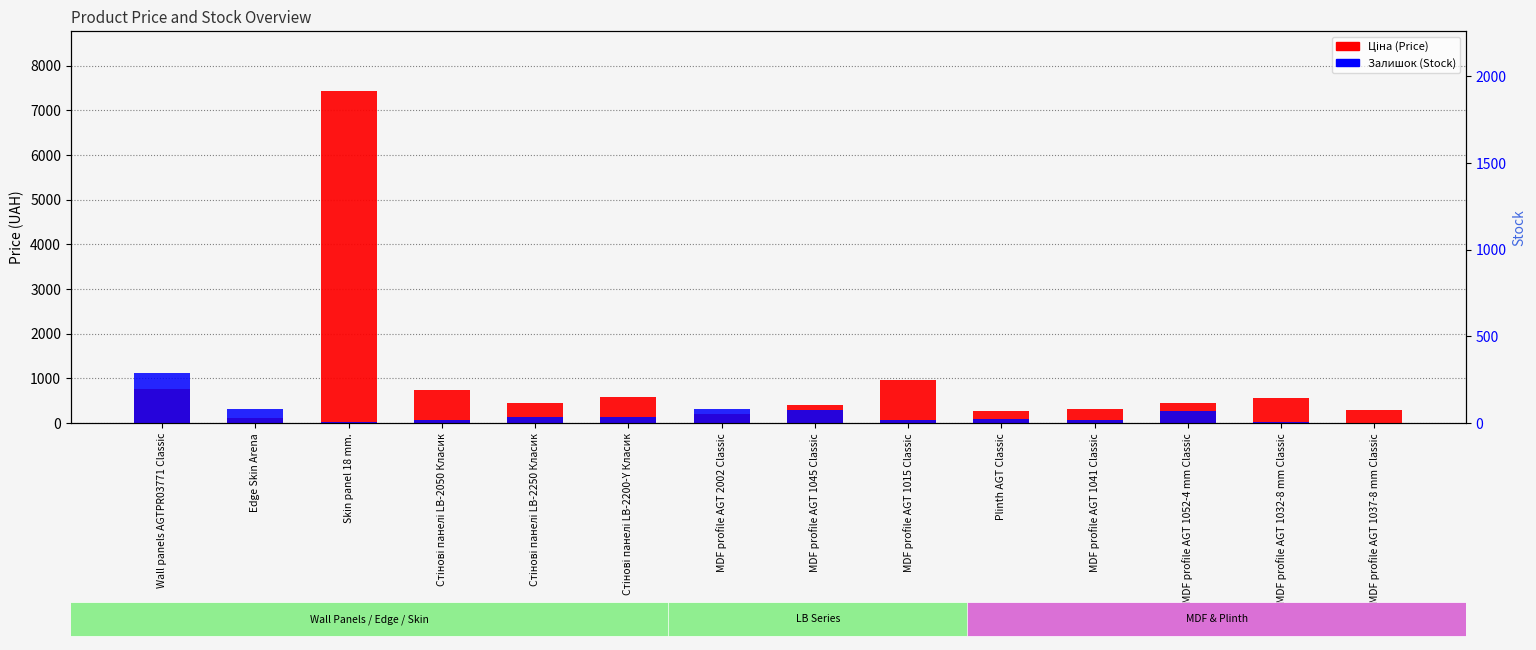

At which label does Ціна (Price) reach its minimum?

Edge Skin Arena